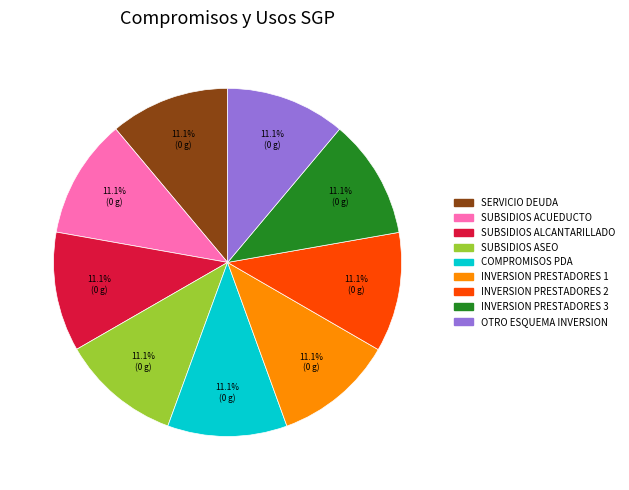

Is there a majority slice in this chart?

No